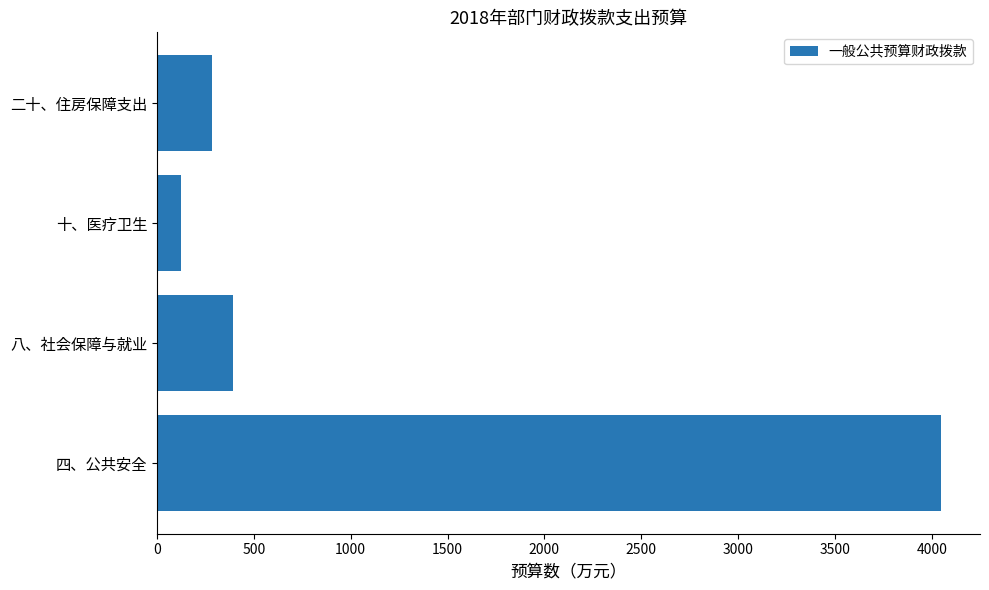

Does the chart contain stacked bars?

No